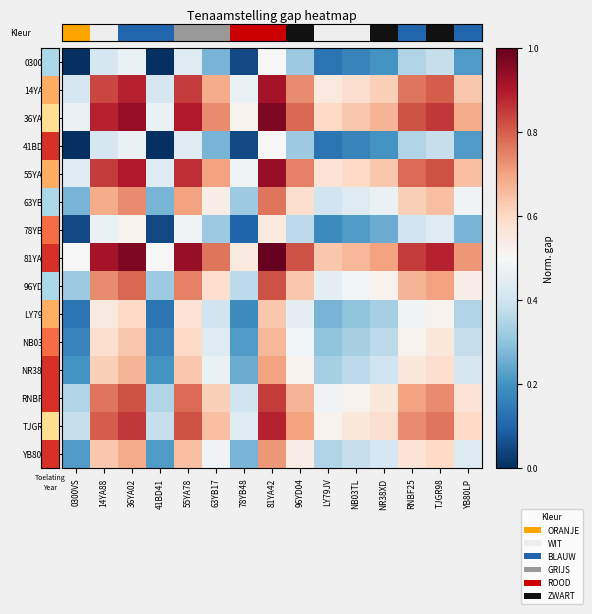

Is the value of LY79JV at 78YB48 greater than the value of 96YD04 at 55YA78?

No